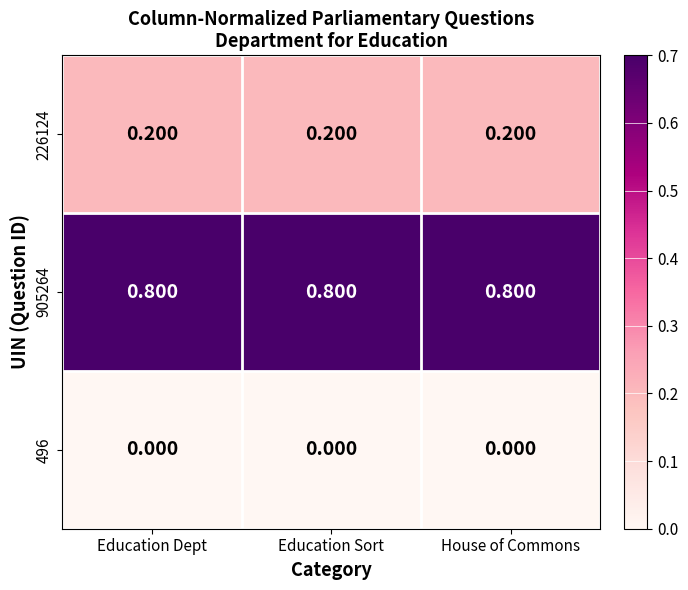

Is the value of 226124 at Education Sort greater than the value of 496 at Education Dept?

Yes